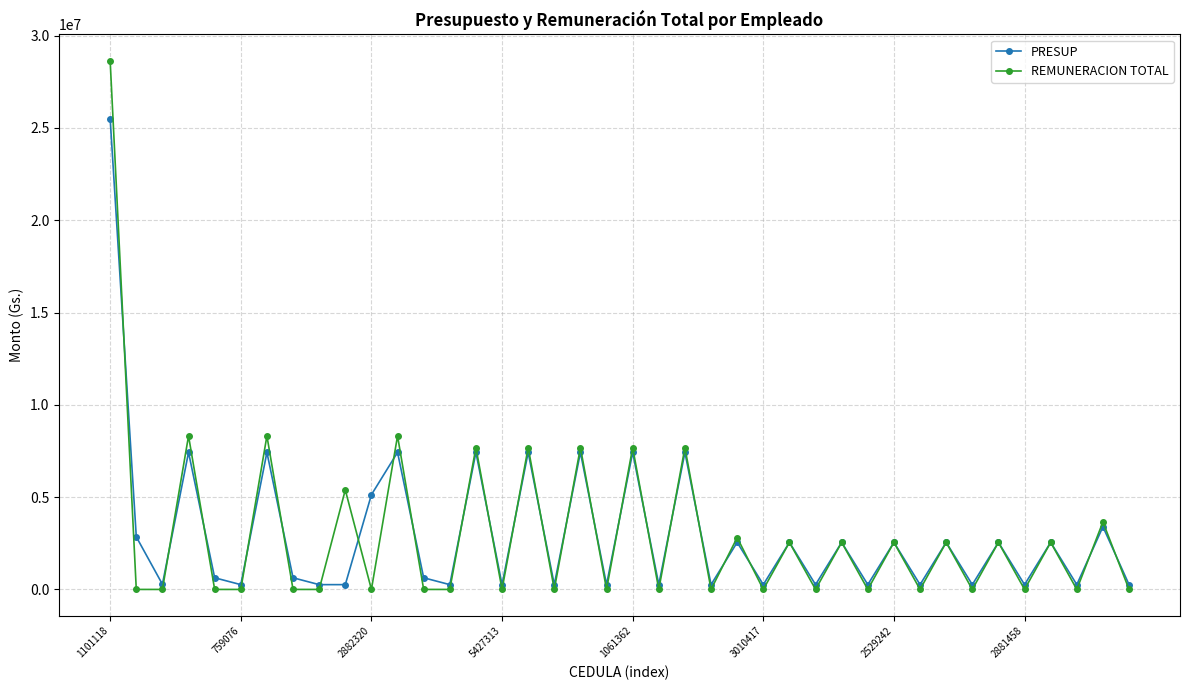

What is the greatest value displayed?

28634270